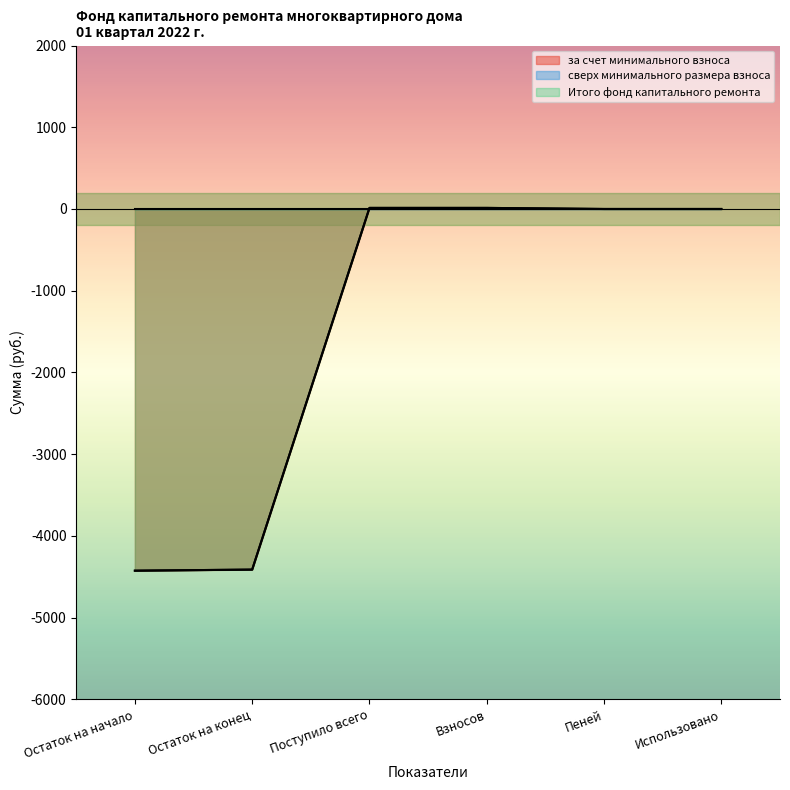

Which series has the largest total across all categories?

за счет минимального взноса